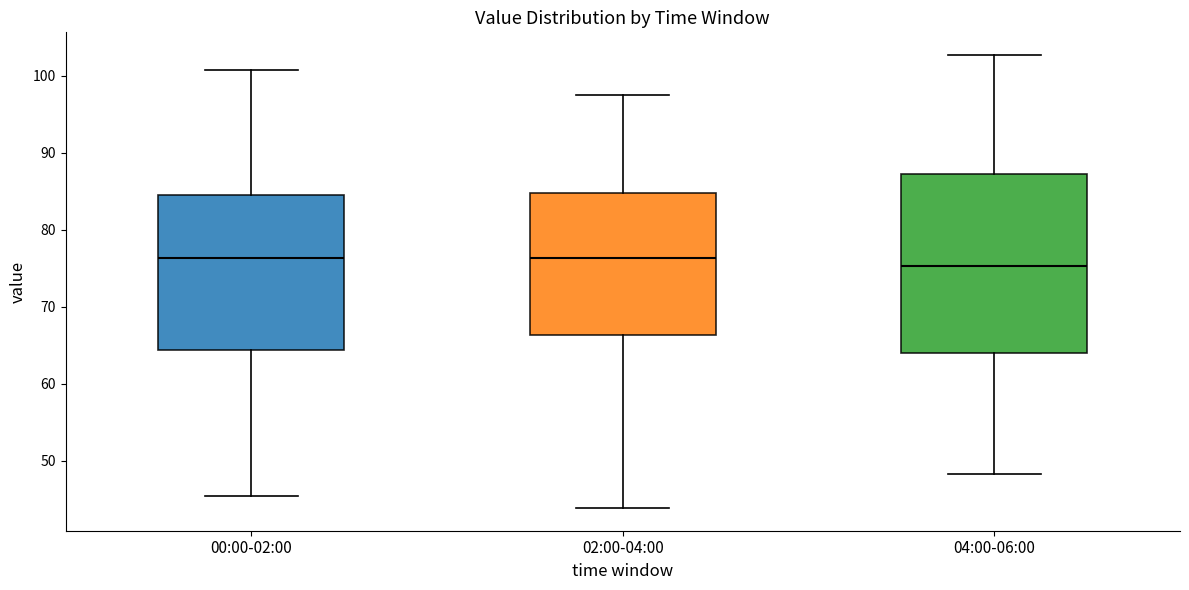

Reading left to right, read every box against the y-axis: the position of its median line, the range the box covers, and the ends of its whiskers. The values are not printed on the chart, so give them approximately, as read against the axis.

00:00-02:00: median 76, box 64 to 84, whiskers 45 to 101
02:00-04:00: median 76, box 66 to 85, whiskers 44 to 97
04:00-06:00: median 75, box 64 to 87, whiskers 48 to 103